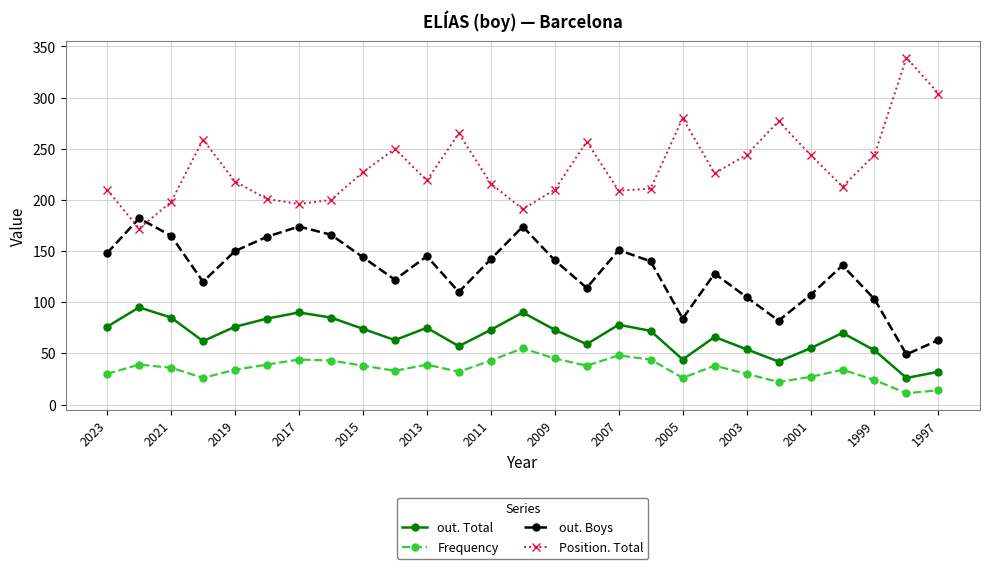

What is the average value of the out. Total series?

67